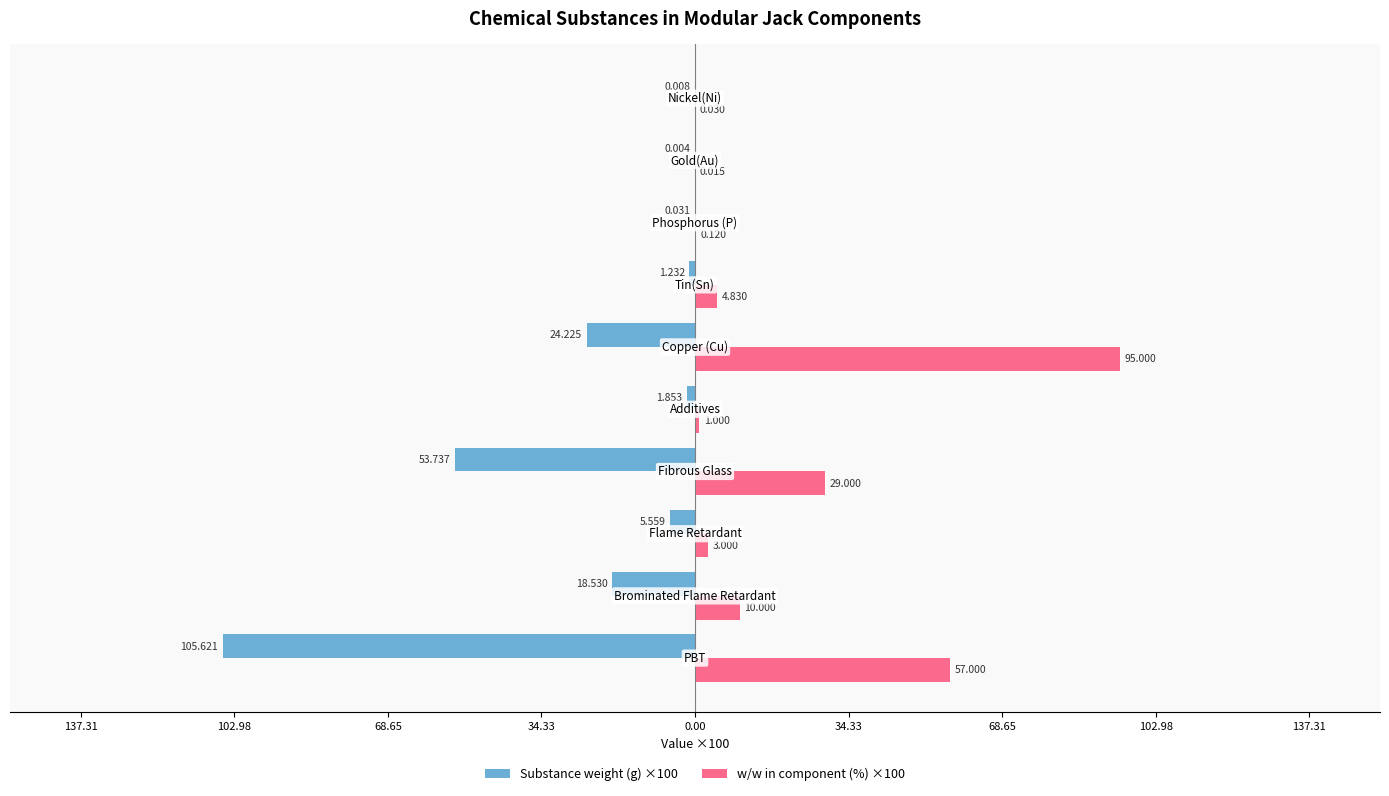

What are all the series names shown in the legend?

Substance weight (g) ×100, w/w in component (%) ×100